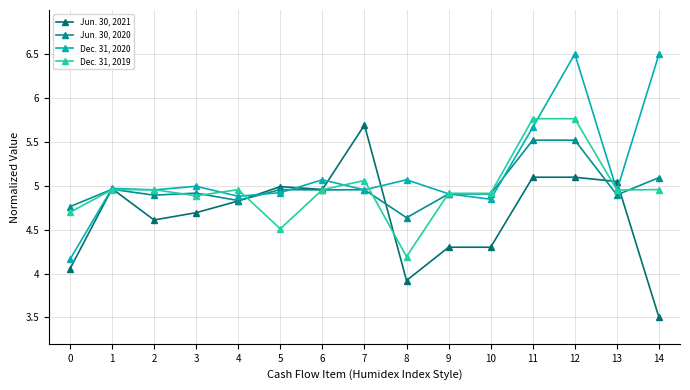

What is the value of the Dec. 31, 2019 point at the 12th from the left?

5.8